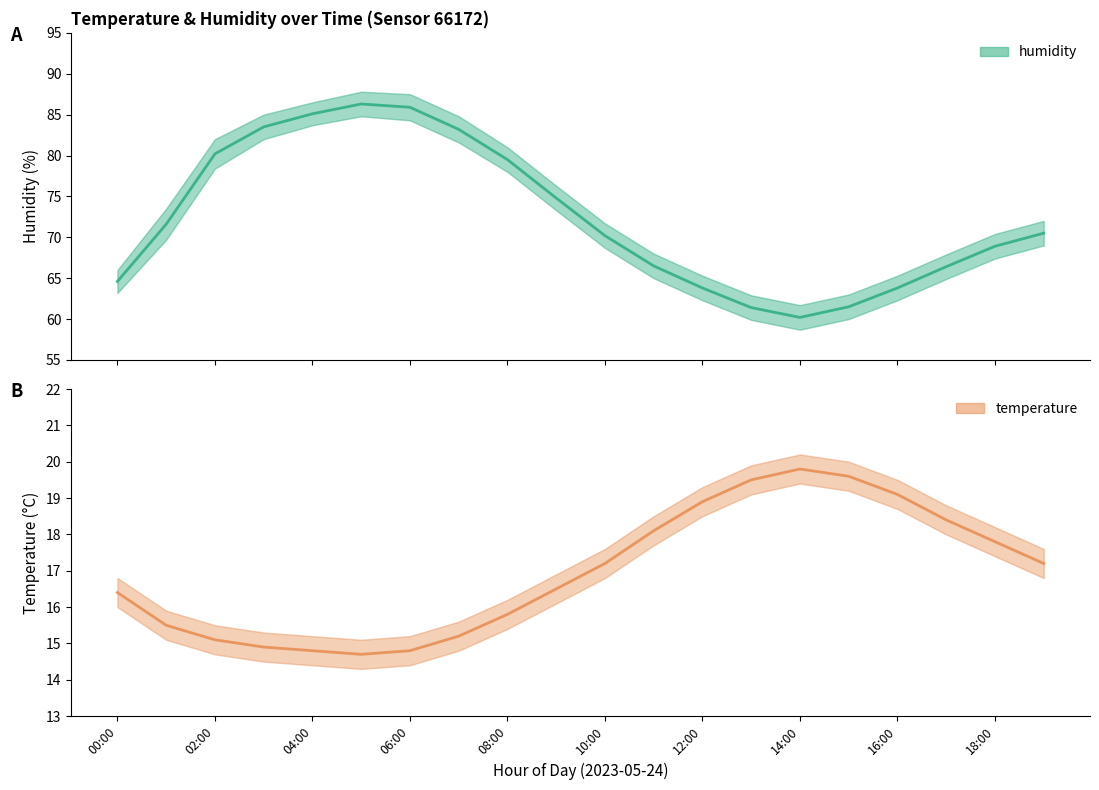

How many values in the humidity series exceed 70?

11